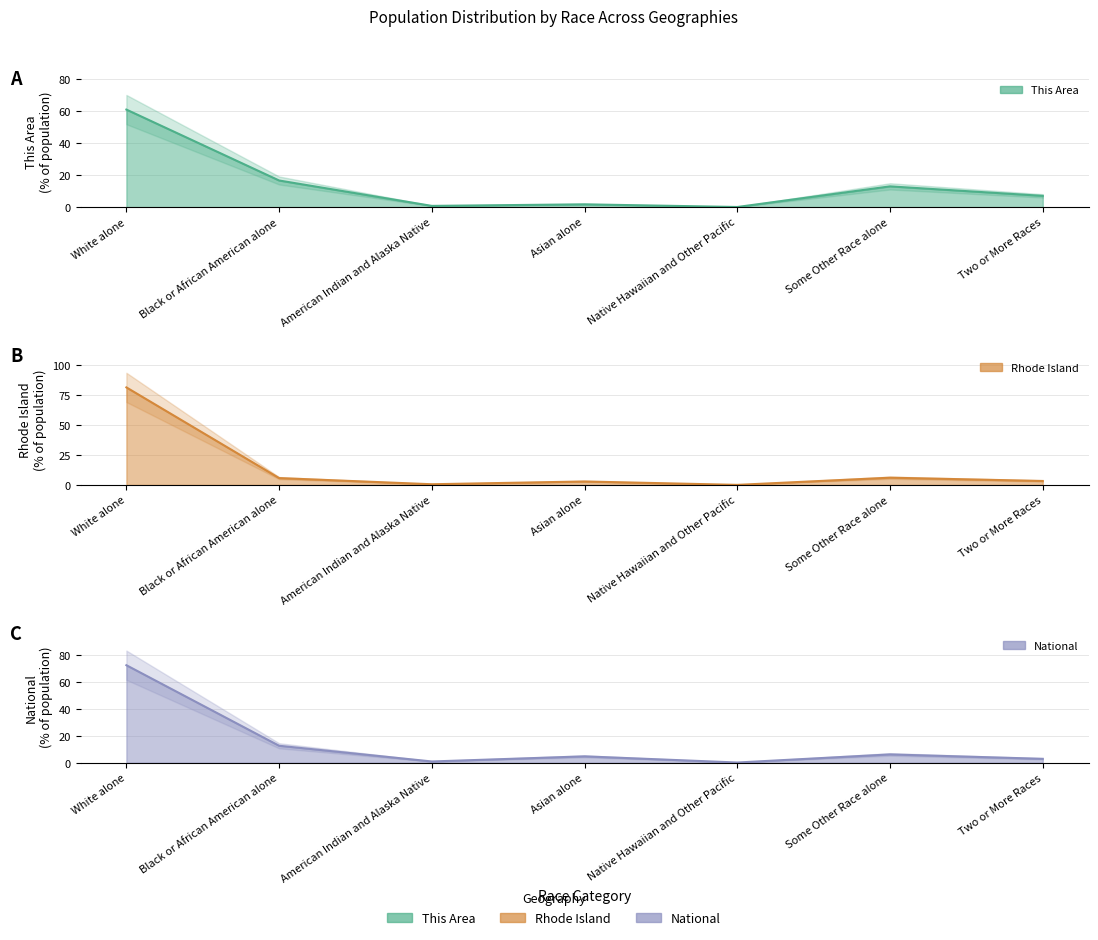

Count the number of categories in the chart.

7